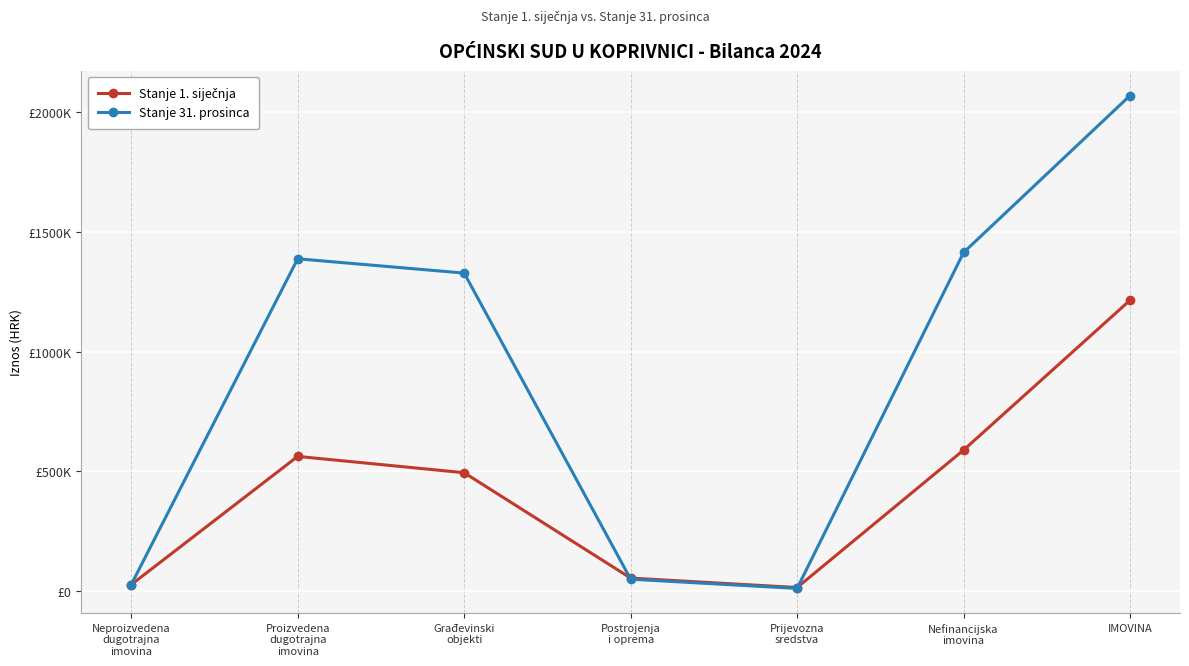

Which has a higher value, Postrojenja
i oprema or Nefinancijska
imovina?

Nefinancijska
imovina